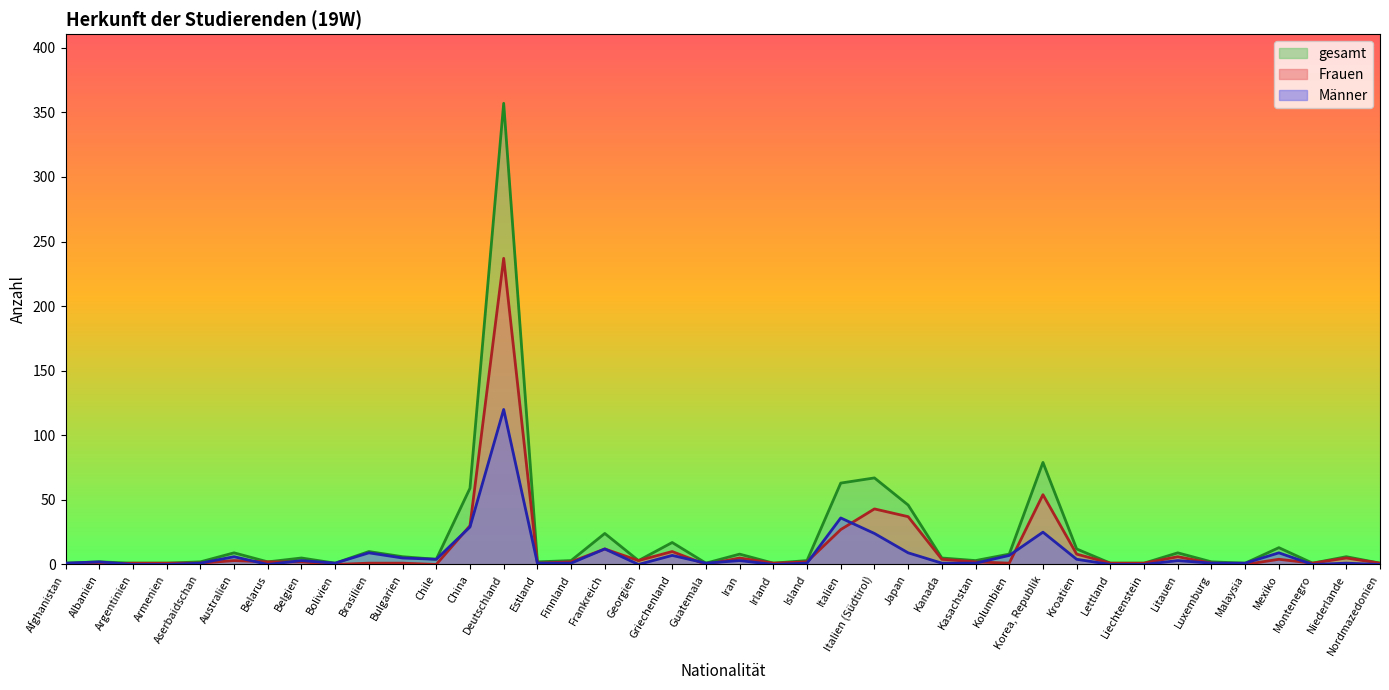

What is the sum of the Frauen values at Niederlande and Nordmazedonien?

6